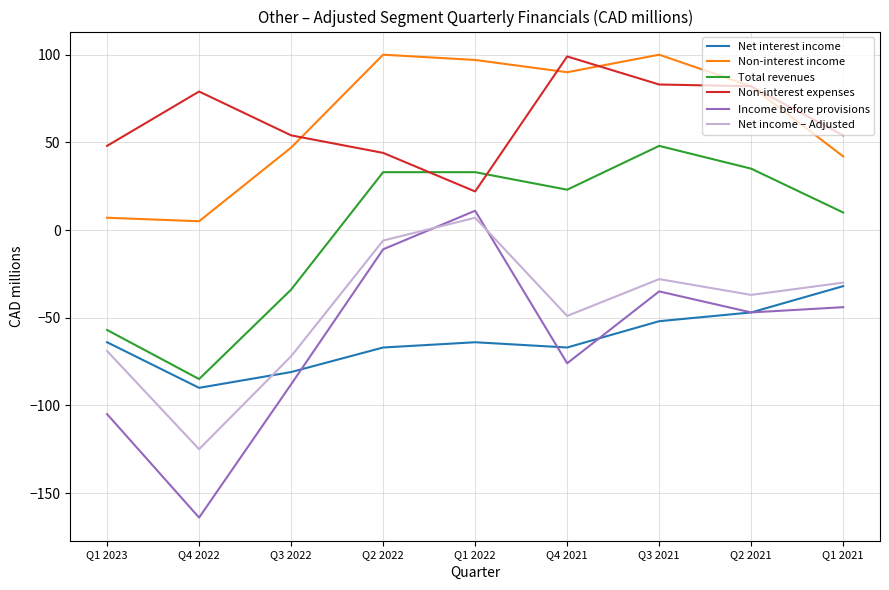

What are all the series names shown in the legend?

Net interest income, Non-interest income, Total revenues, Non-interest expenses, Income before provisions, Net income – Adjusted